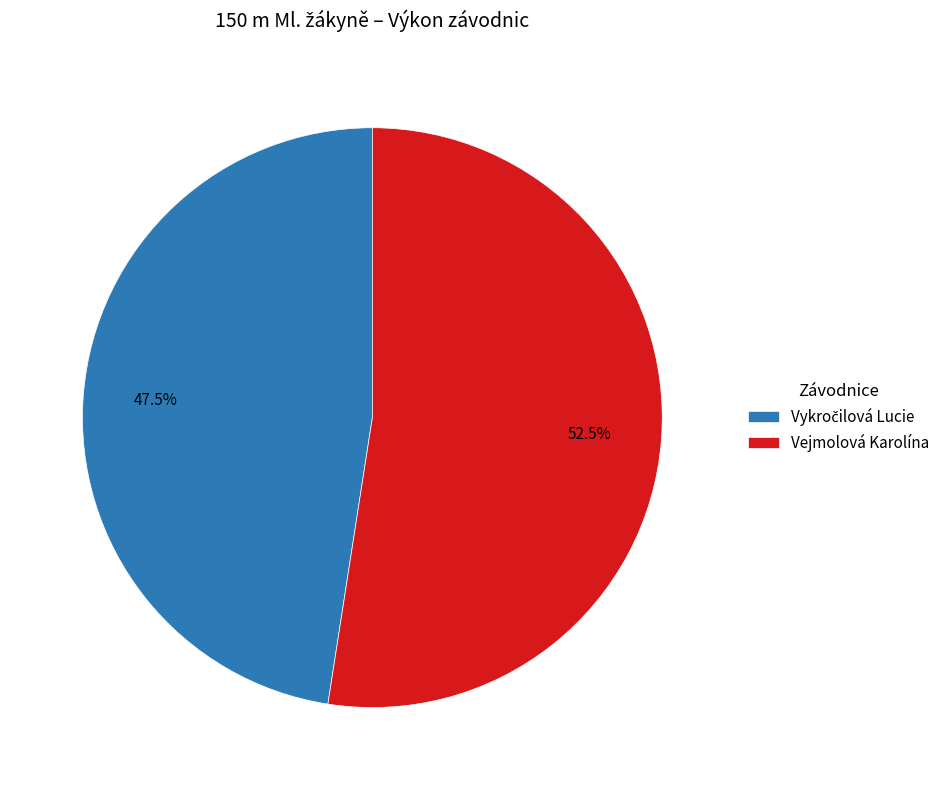

Which category has the biggest portion of the pie?

Vejmolová Karolína